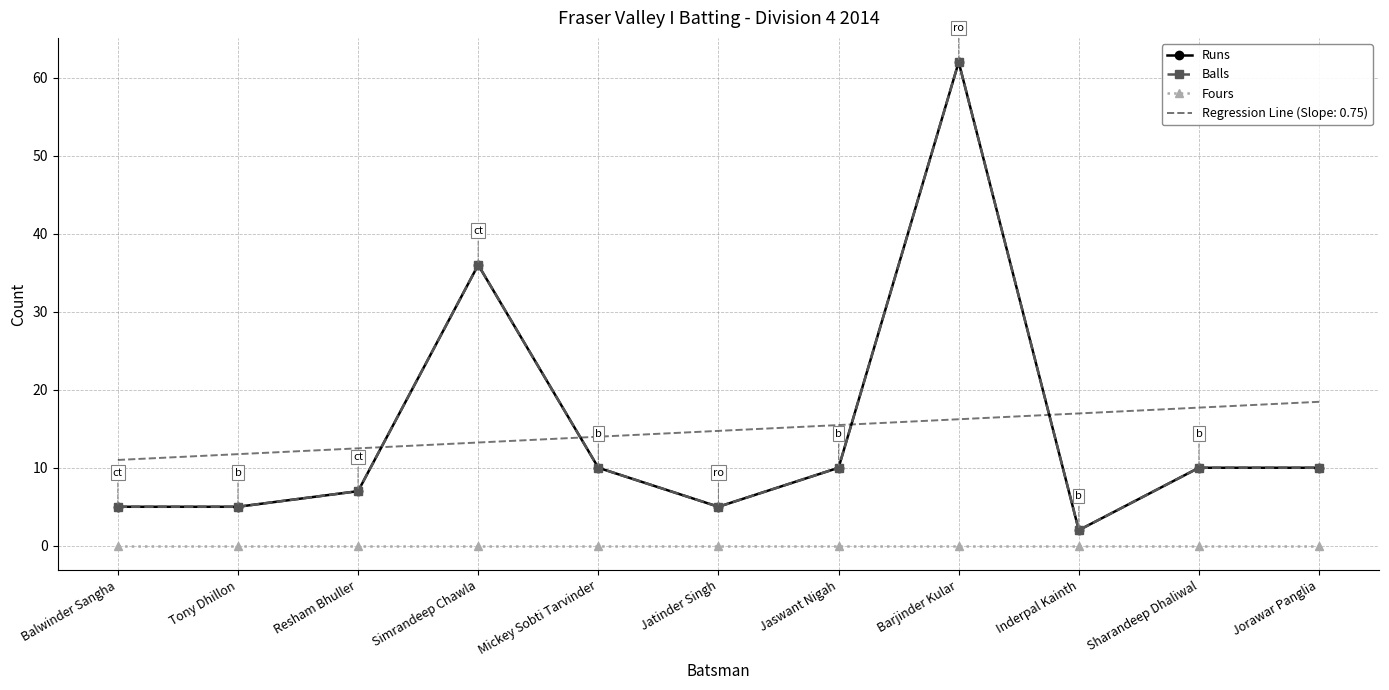

True or false: Balls and Runs intersect in this chart.

False